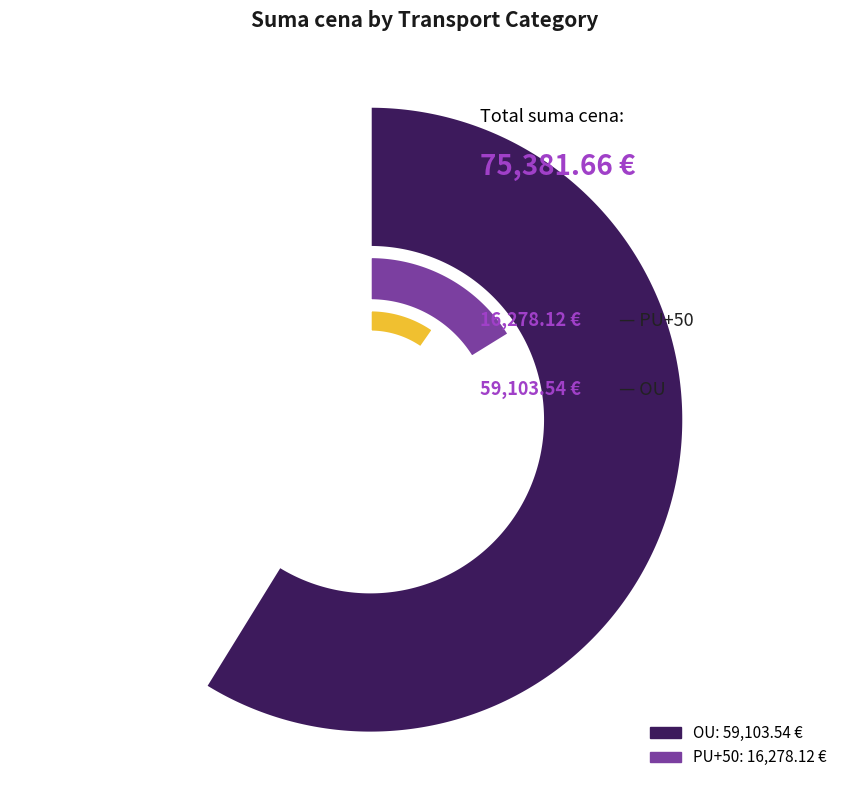

Is it true that PU+50 is 8% of the pie?

False